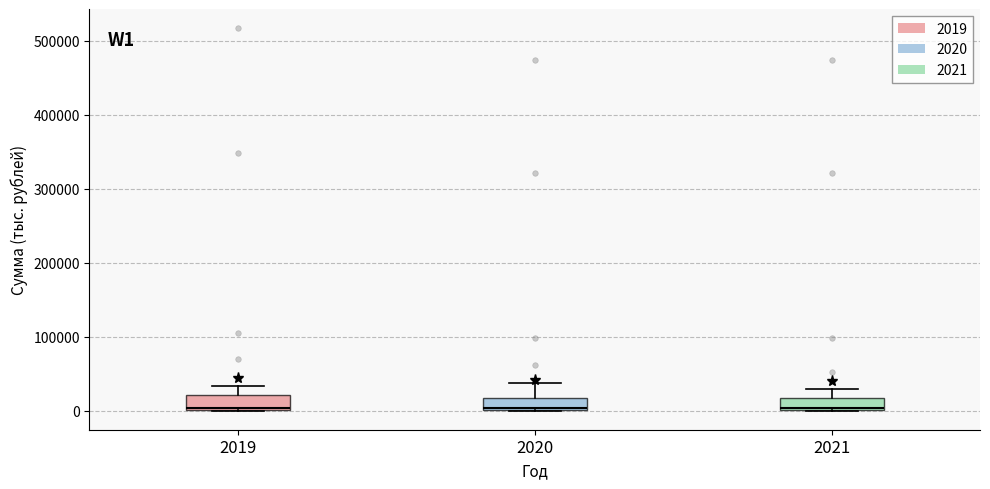

Reading left to right, read every box against the y-axis: the position of its median line, the range the box covers, and the ends of its whiskers. The values are not printed on the chart, so give them approximately, as read against the axis.

2019: median 0, box 0 to 20000, whiskers 0 to 30000
2020: median 0, box 0 to 20000, whiskers 0 to 40000
2021: median 0, box 0 to 20000, whiskers 0 to 30000